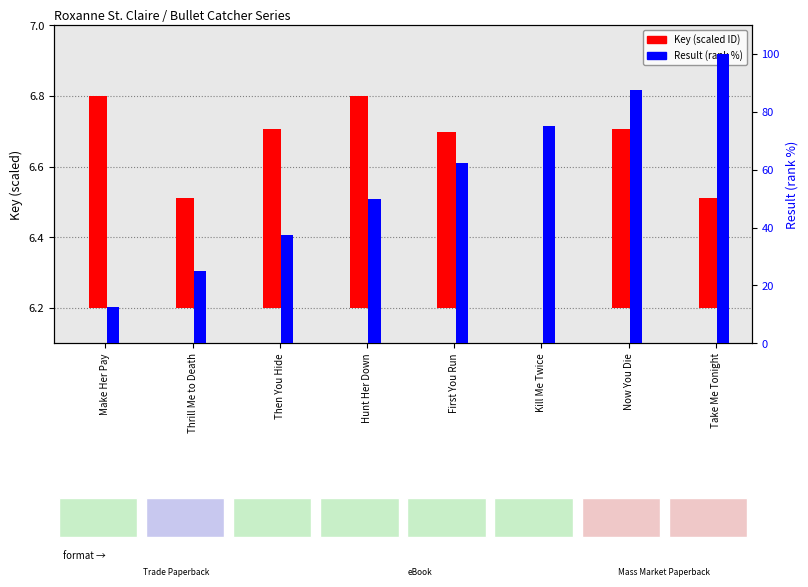

What is the average value of the Result (rank %) series?

56.2